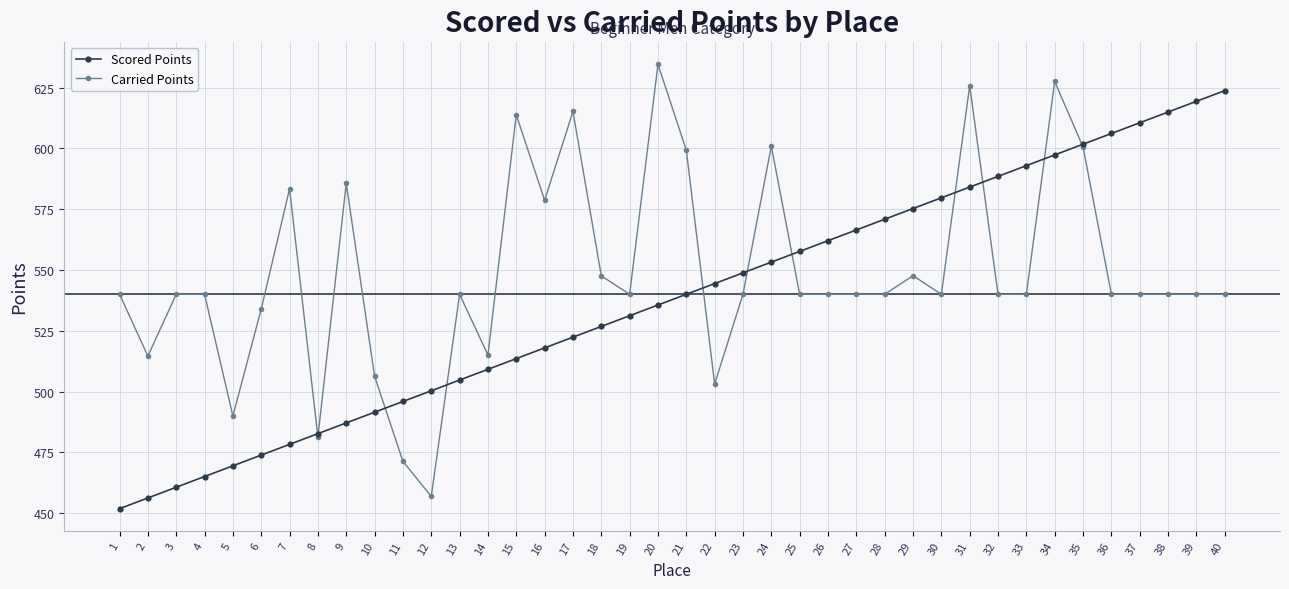

How many lines are shown in the chart?

2